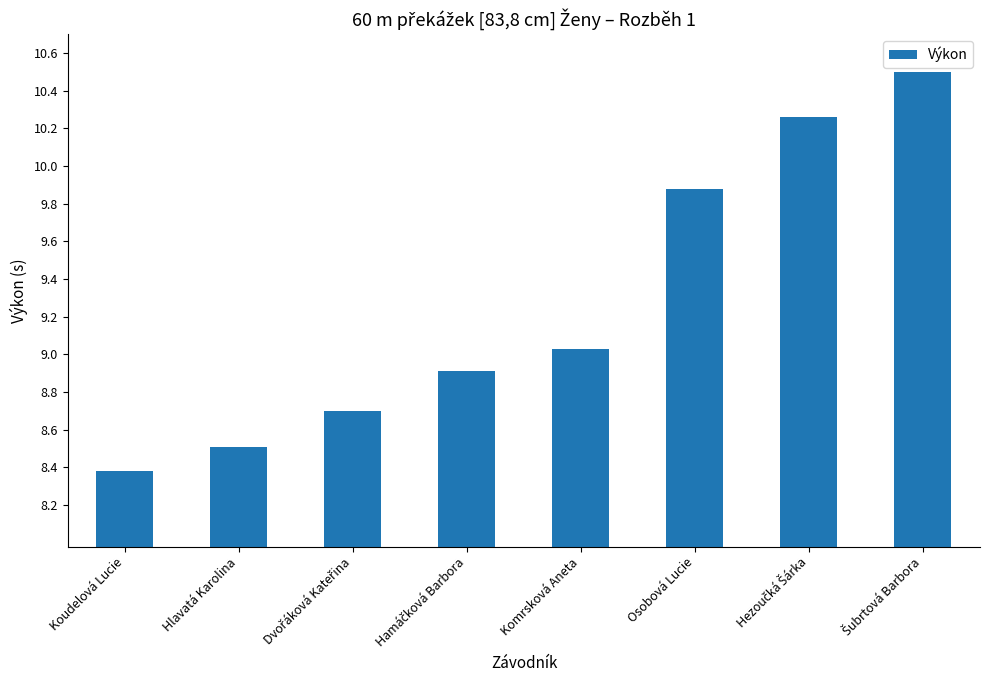

Where does the data first go above 9?

Komrsková Aneta